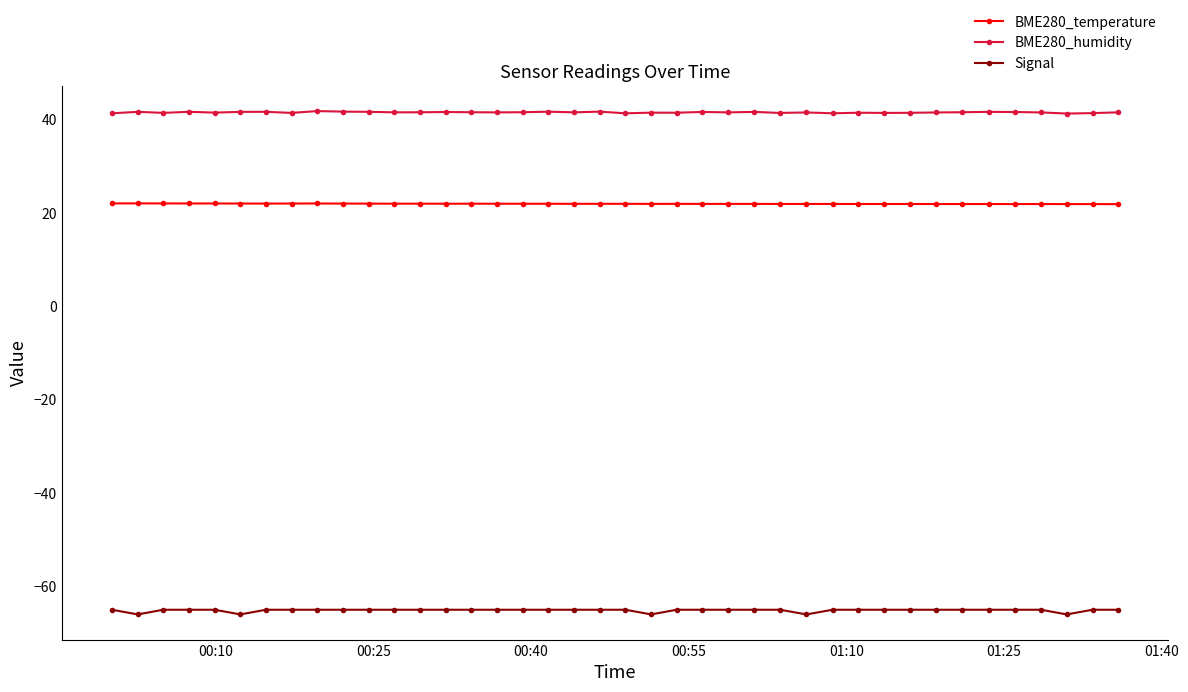

What are all the series names shown in the legend?

BME280_temperature, BME280_humidity, Signal